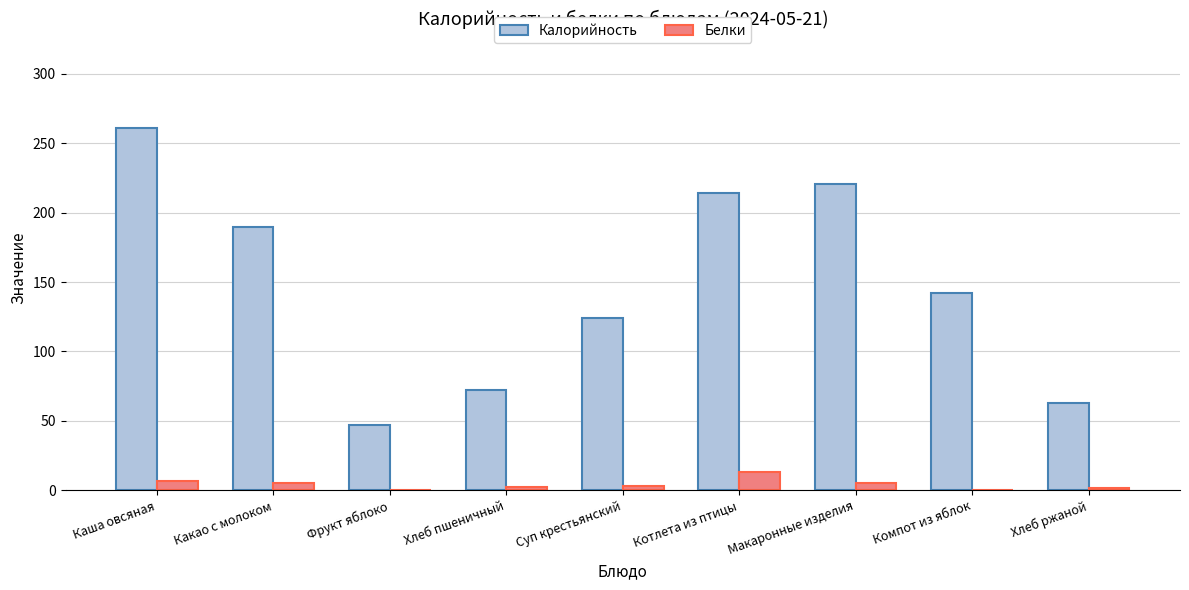

What is the difference between the Калорийность values at Каша овсяная and Котлета из птицы?

47.0